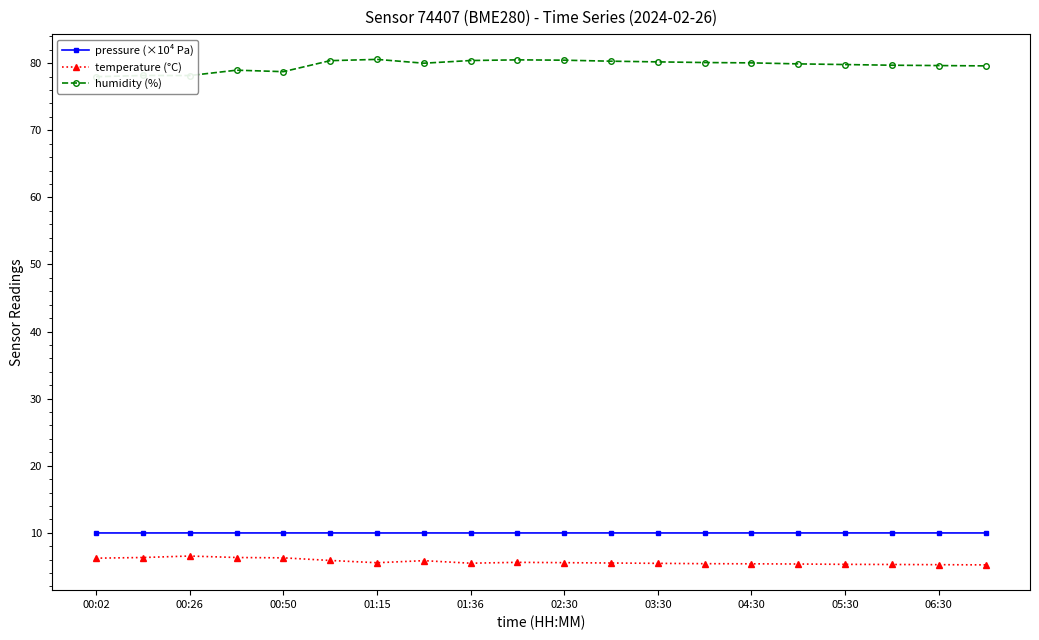

Reading left to right, transcribe all the data shown in this chart.

pressure (×10⁴ Pa): 10.0	10.0	10.0	10.0	10.0	10.0	10.0	10.0	10.0	10.0	10.0	10.0	10.0	10.0	10.0	10.0	10.0	10.0	10.0	10.0
temperature (°C): 6.2	6.3	6.5	6.3	6.3	5.9	5.5	5.8	5.5	5.6	5.5	5.5	5.5	5.4	5.4	5.3	5.3	5.3	5.2	5.2
humidity (%): 78.0	78.2	78.2	79.0	78.7	80.4	80.6	80.0	80.4	80.5	80.5	80.3	80.2	80.1	80.0	79.9	79.8	79.7	79.7	79.6